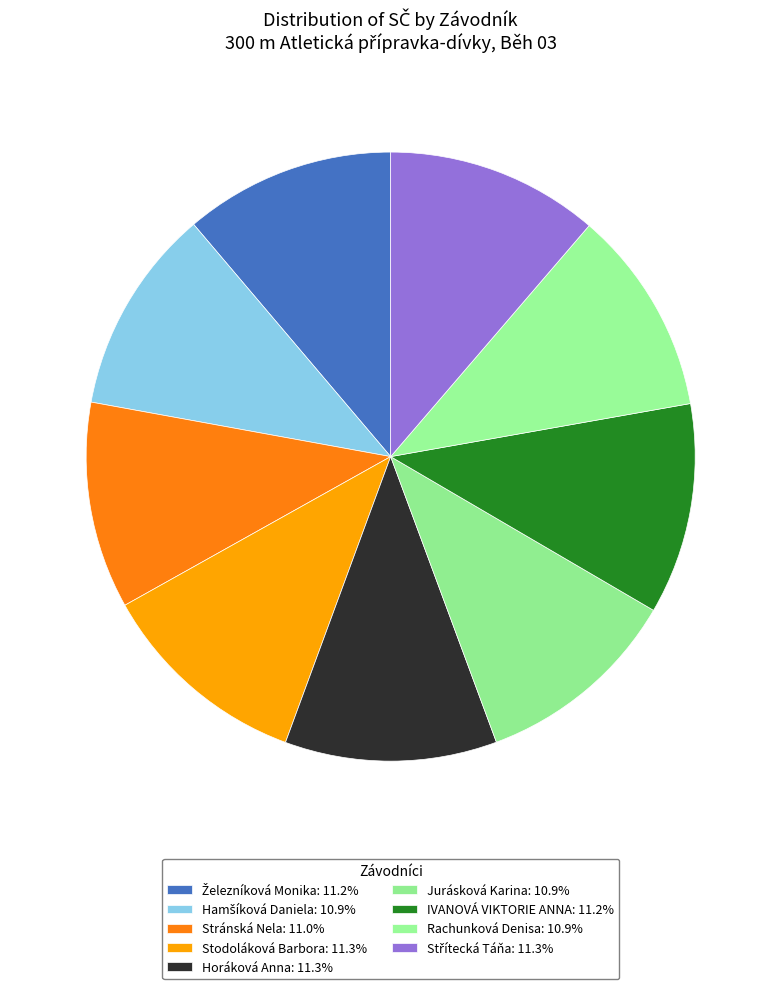

What is the largest slice in the pie chart?

Střítecká Táňa